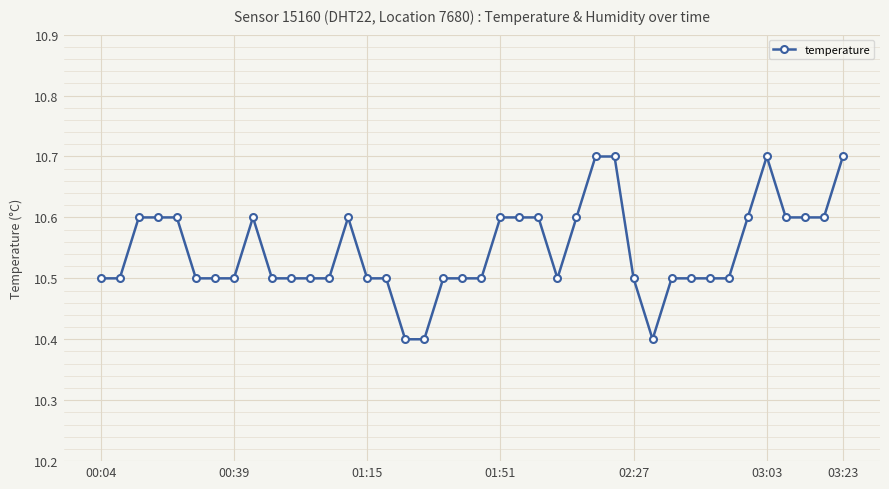

What is the value of the 34th point from the left?

10.5